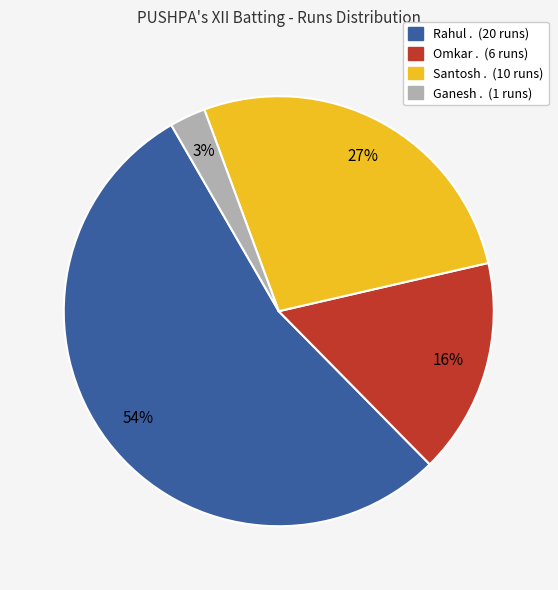

How many segments does this pie chart have?

4